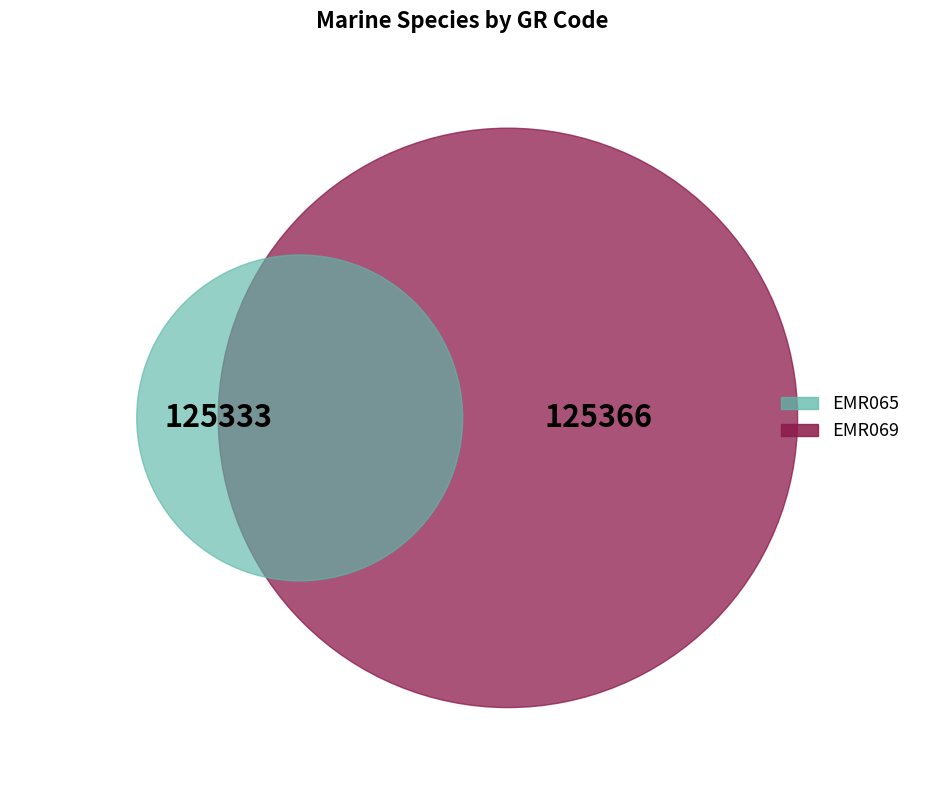

How many slices are in this pie chart?

2